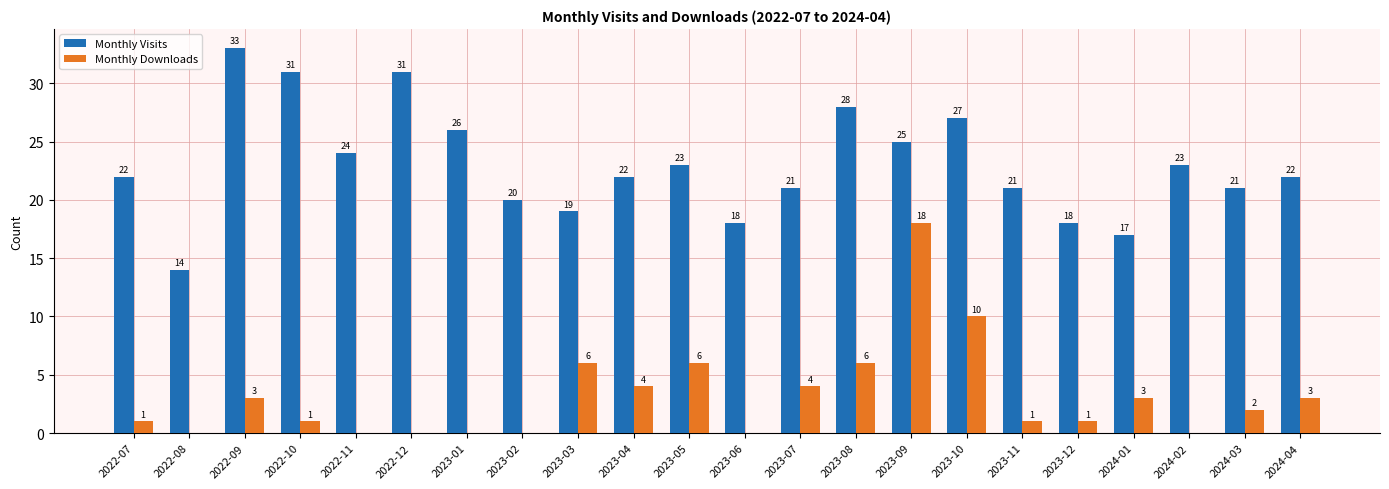

The Monthly Visits series shows 41 at 2022-10. True or false?

False